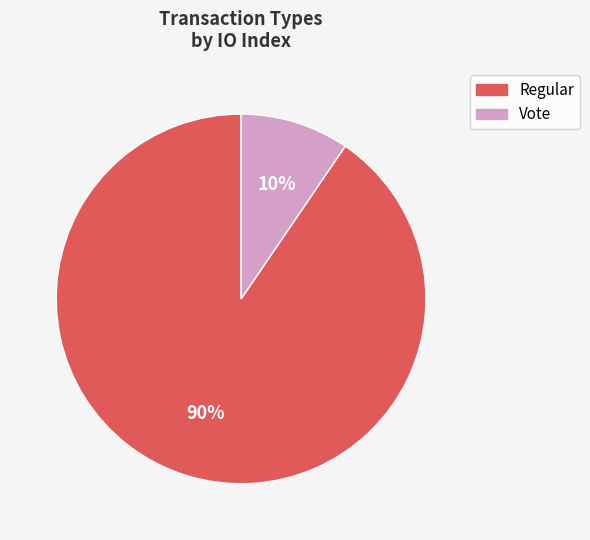

Is it true that Regular is 99% of the pie?

False